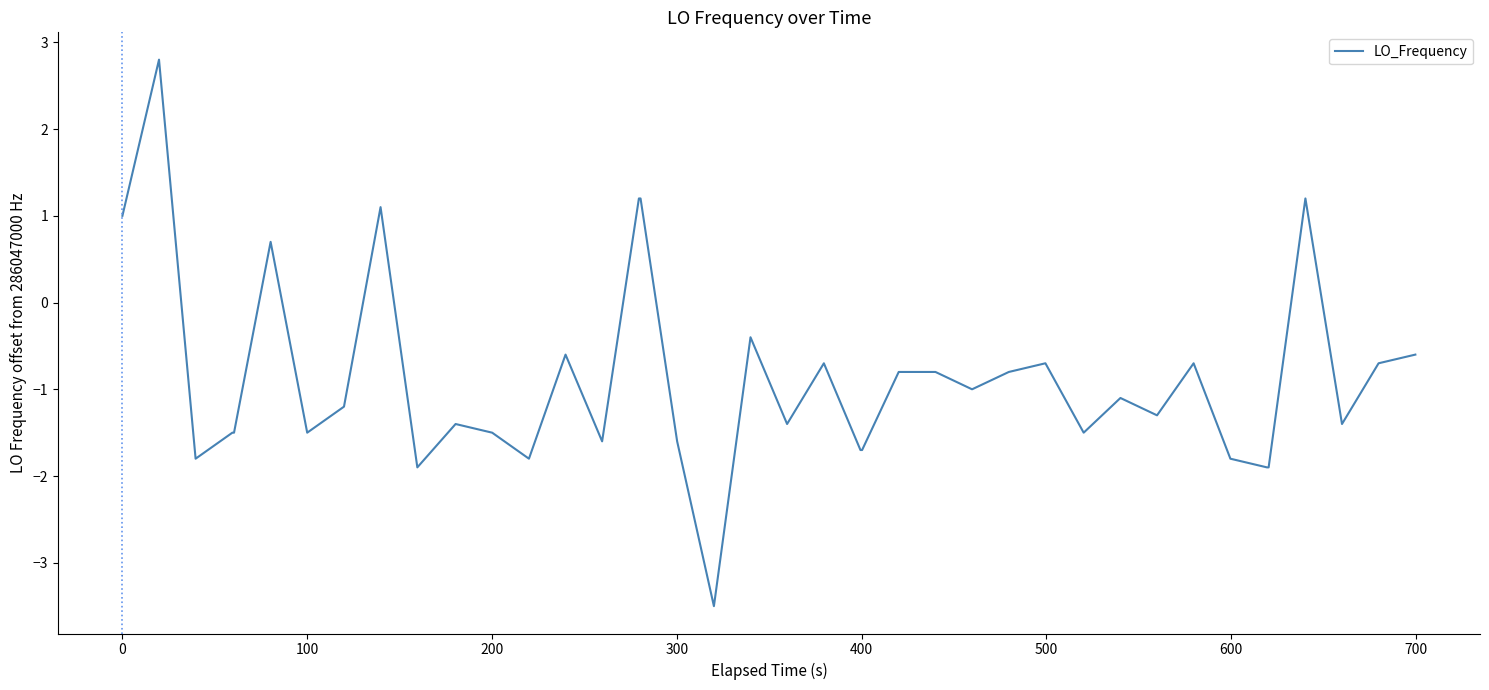

How many positive values are there?

7